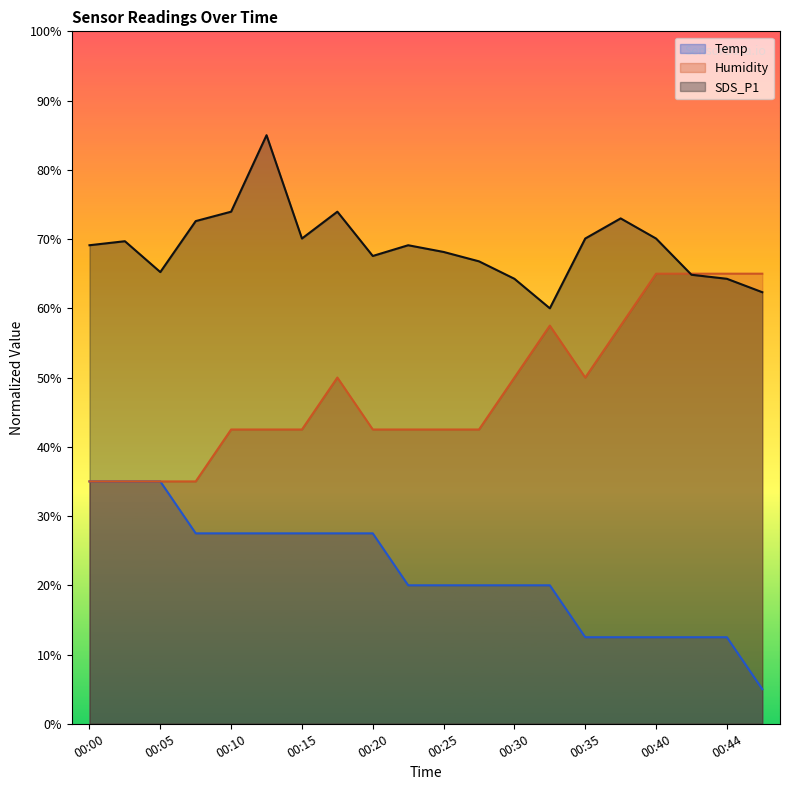

What is the average value of the Temp series?

21.9